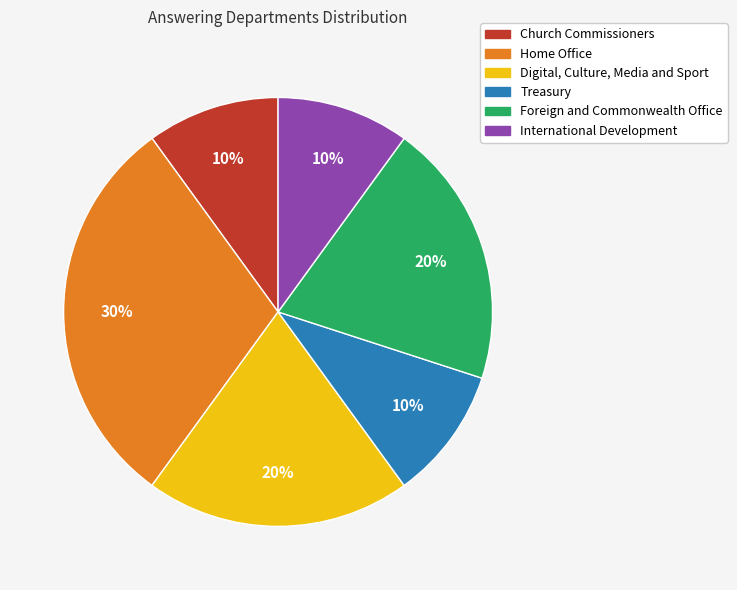

To the nearest percent, what percentage of the pie is International Development?

10%